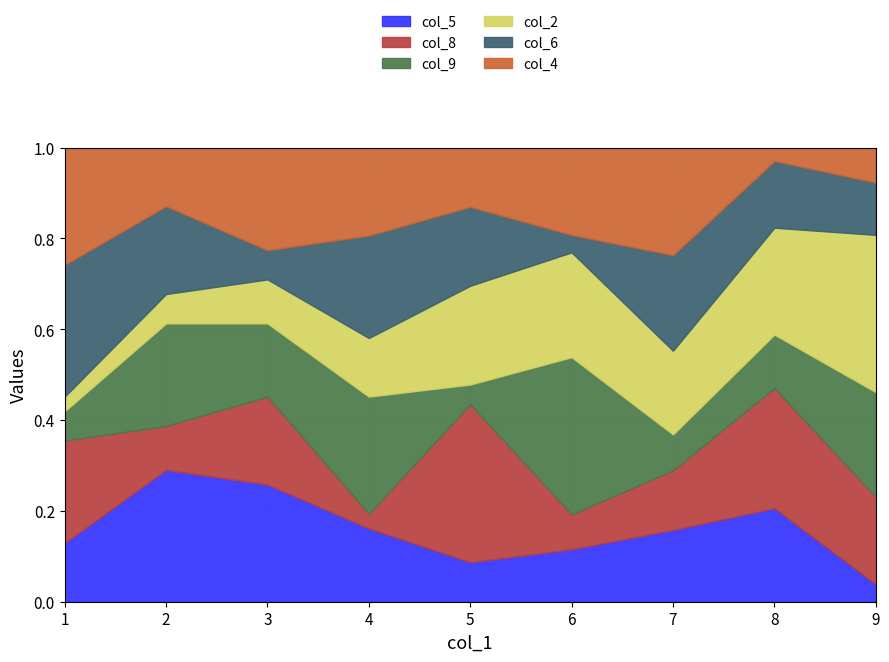

True or false: col_4 and col_8 intersect in this chart.

True